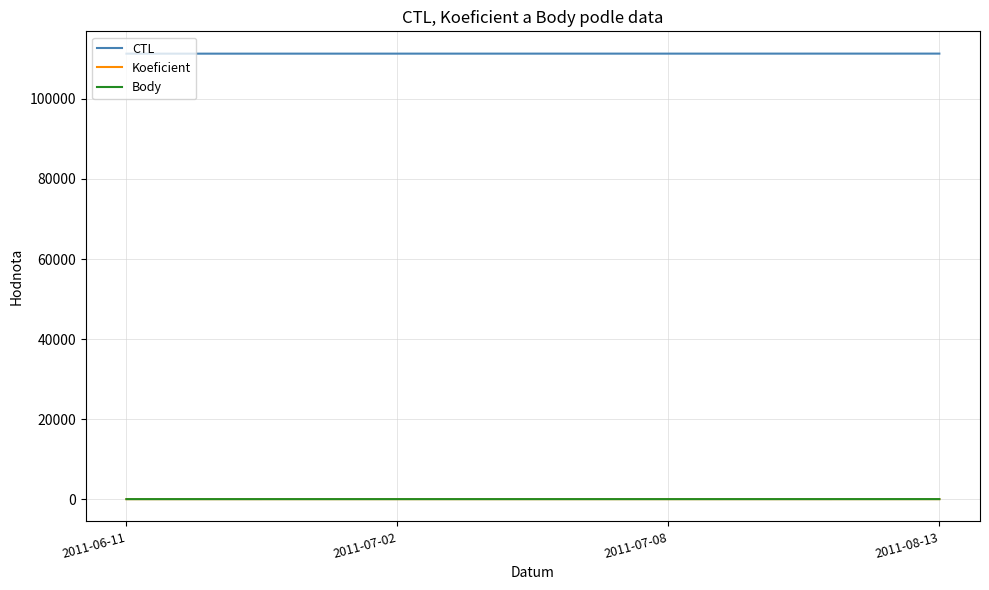

At which label is Koeficient closest to 7?

2011-07-02